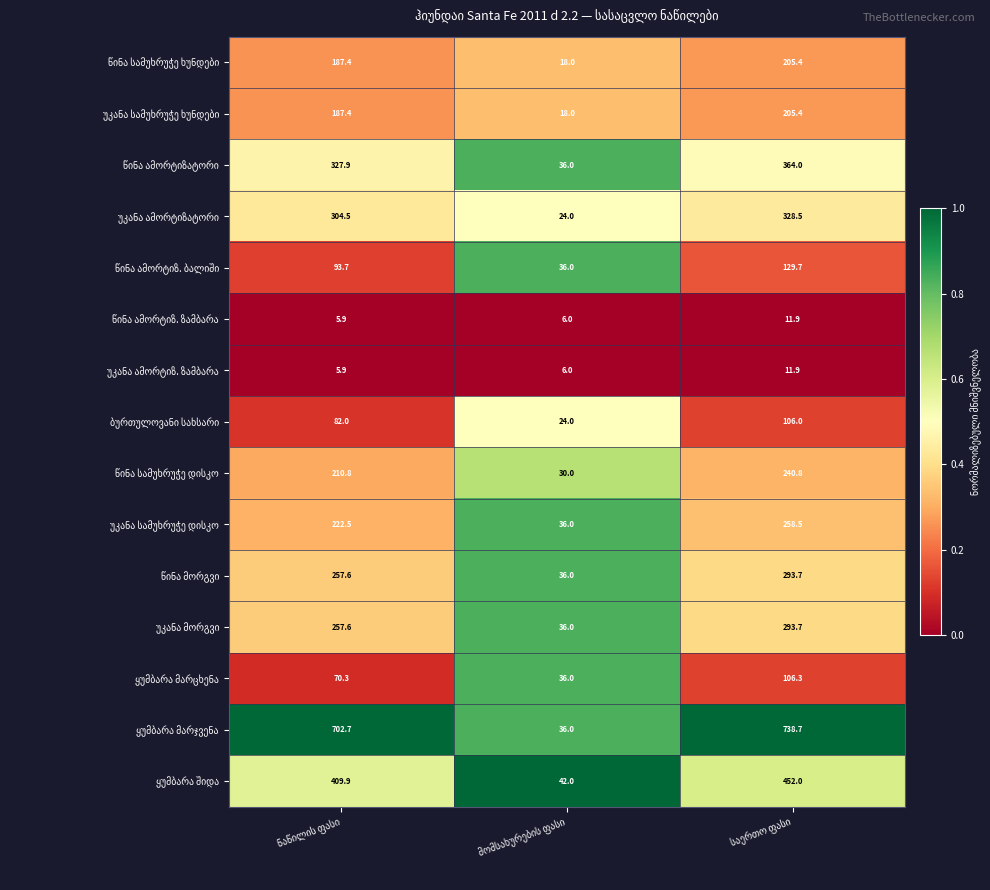

What is the minimum value shown in the chart?

5.9